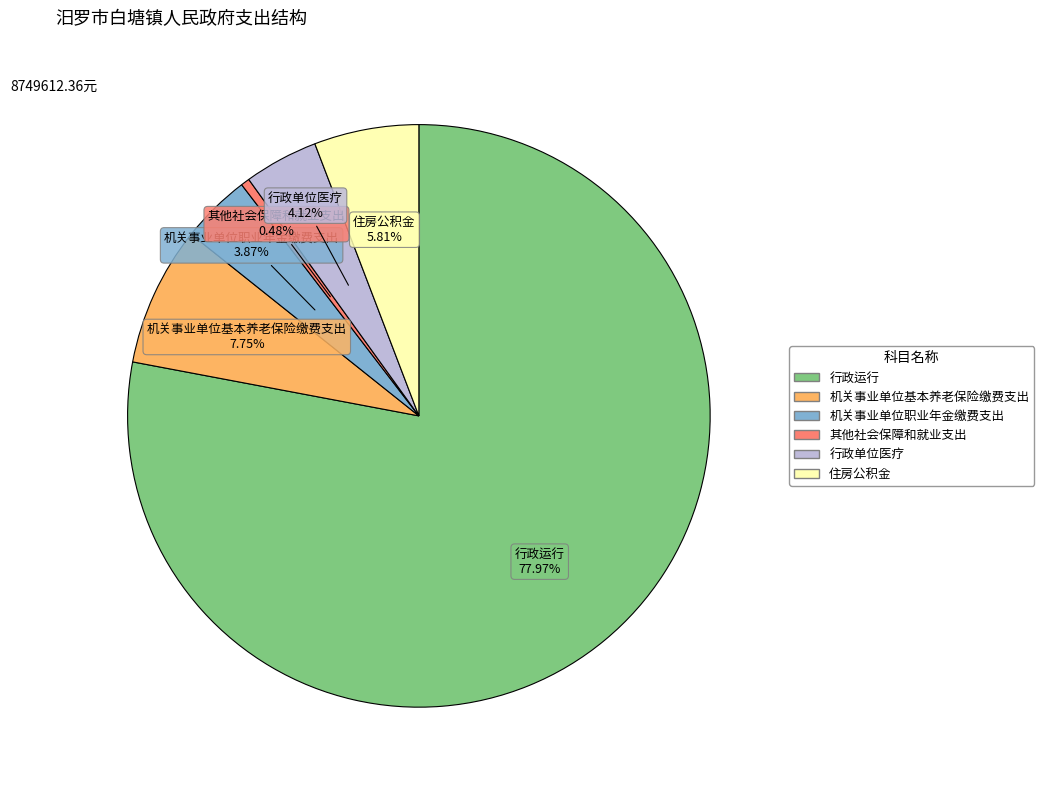

How many slices are in this pie chart?

6